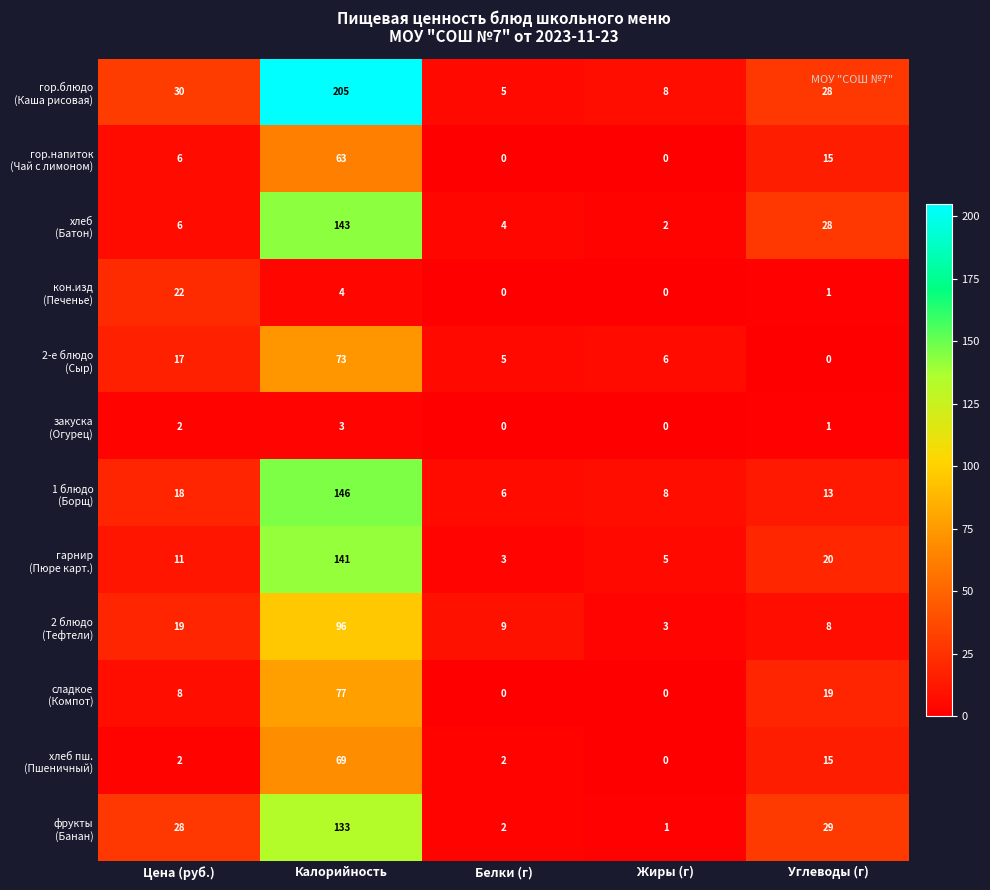

At which category is the sum across all series the highest?

Калорийность